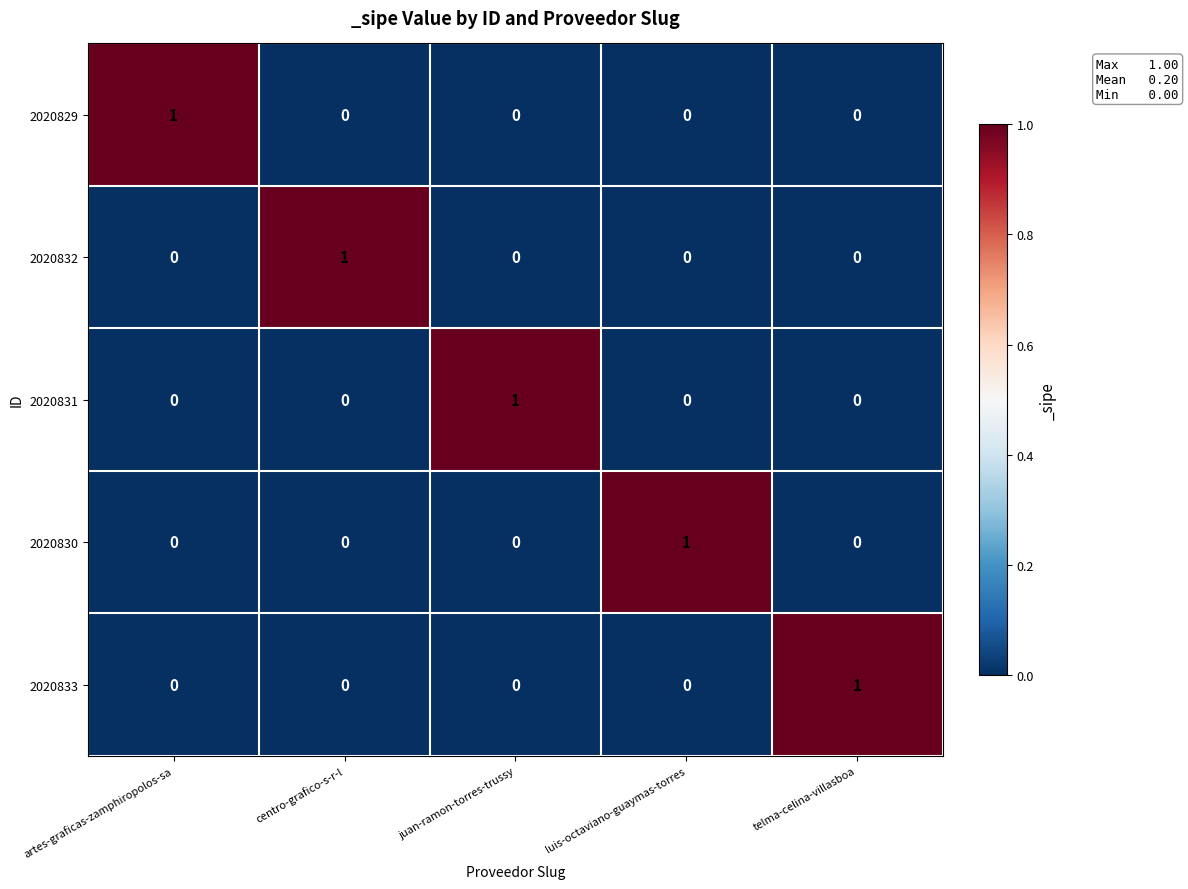

True or false: 2020830 has a value of 1 at artes-graficas-zamphiropolos-sa.

False